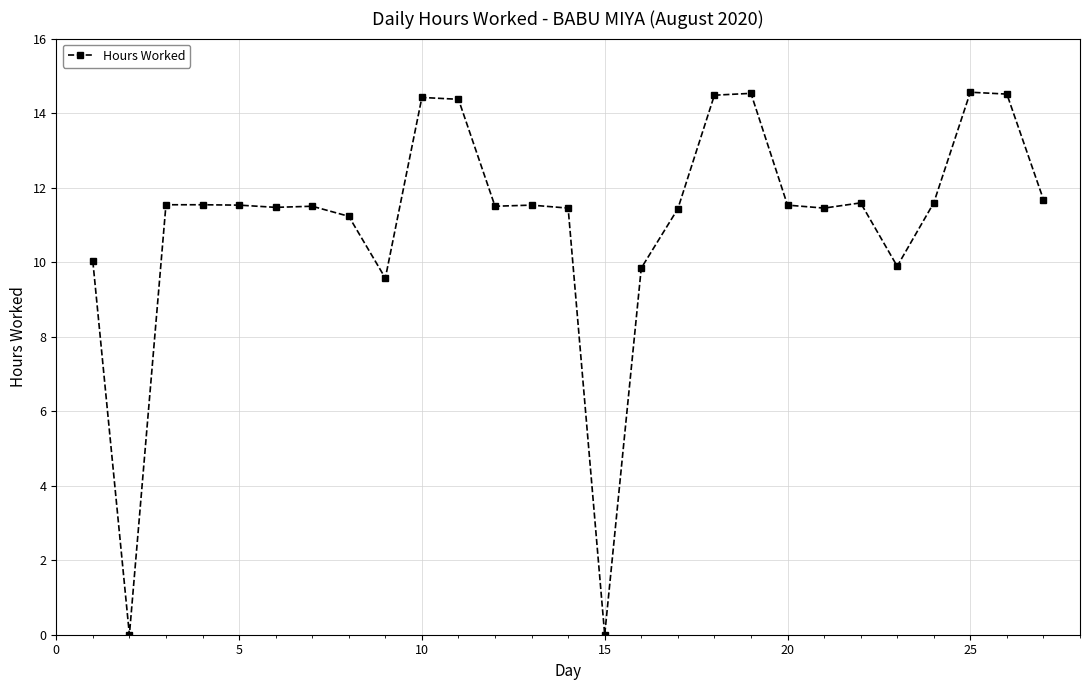

How many data points are less than 11?

6